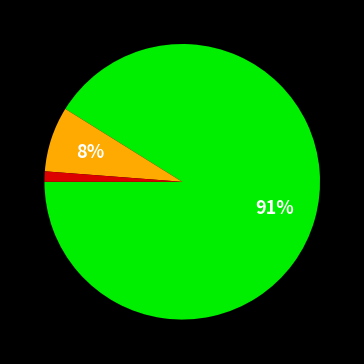

To the nearest percent, what is the average slice percentage?

33%